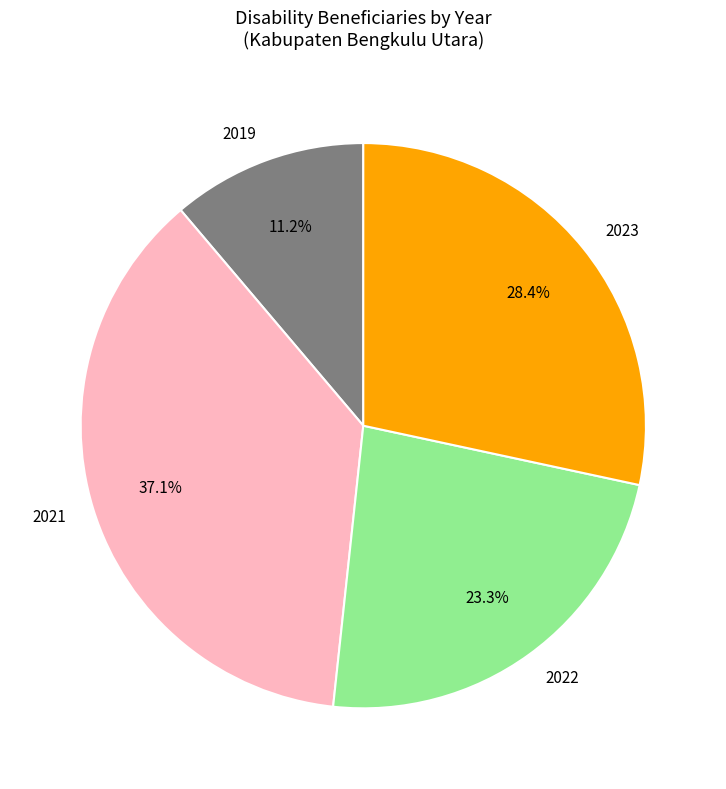

To the nearest percent, what is the difference between the largest and smallest slice percentages?

26%